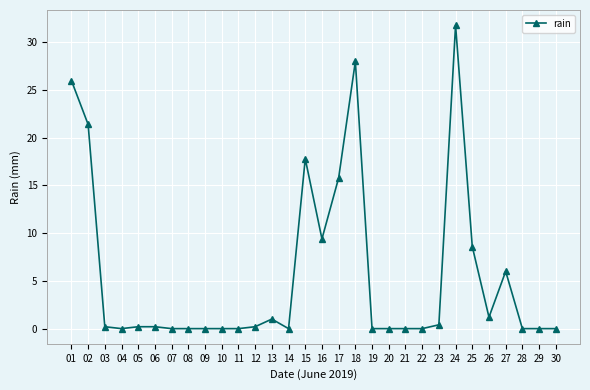

Reading left to right, extract all data points from this chart.

01=26.0	02=21.4	03=0.2	04=0.0	05=0.2	06=0.2	07=0.0	08=0.0	09=0.0	10=0.0	11=0.0	12=0.2	13=1.0	14=0.0	15=17.8	16=9.4	17=15.8	18=28.0	19=0.0	20=0.0	21=0.0	22=0.0	23=0.4	24=31.8	25=8.6	26=1.2	27=6.0	28=0.0	29=0.0	30=0.0